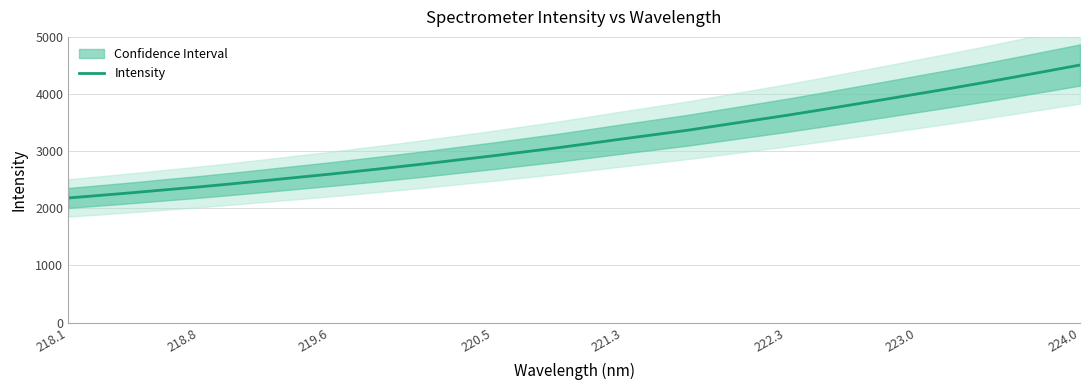

The Intensity series shows 3791.8 at 219.6. True or false?

False